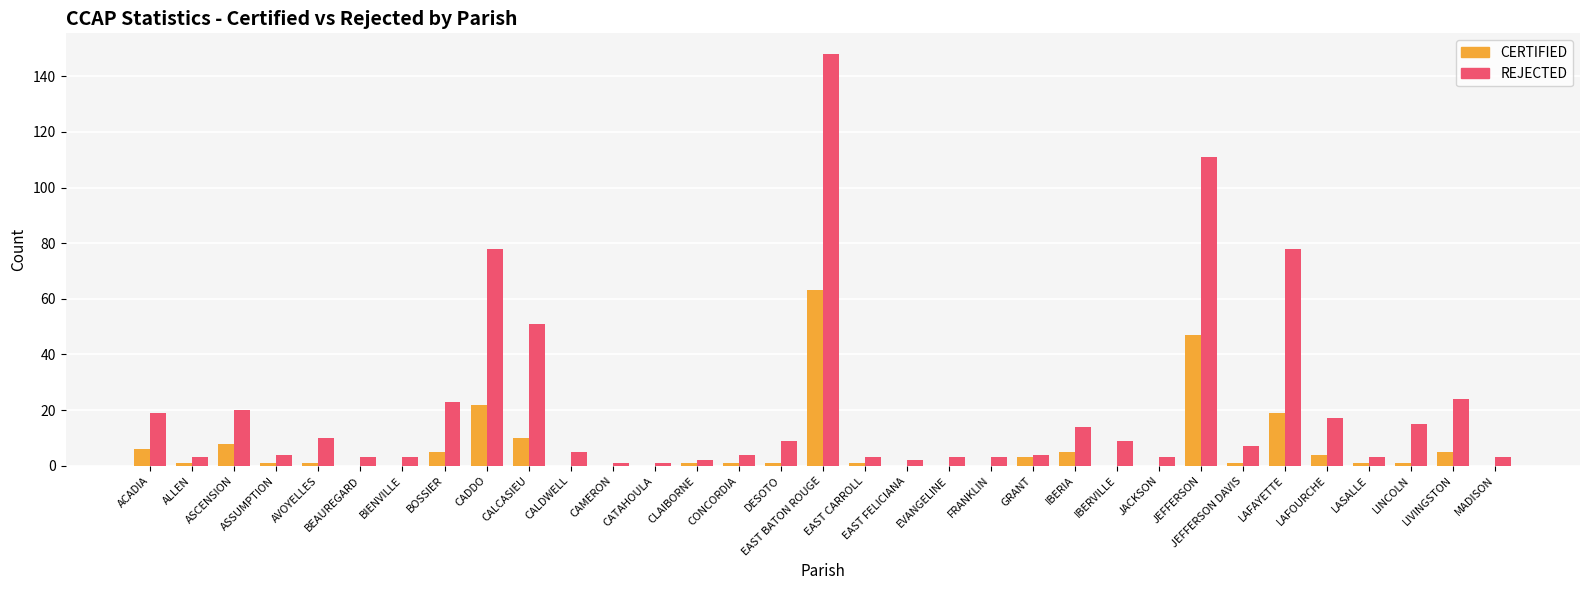

Is the value of CERTIFIED at BEAUREGARD greater than the value of REJECTED at EVANGELINE?

No